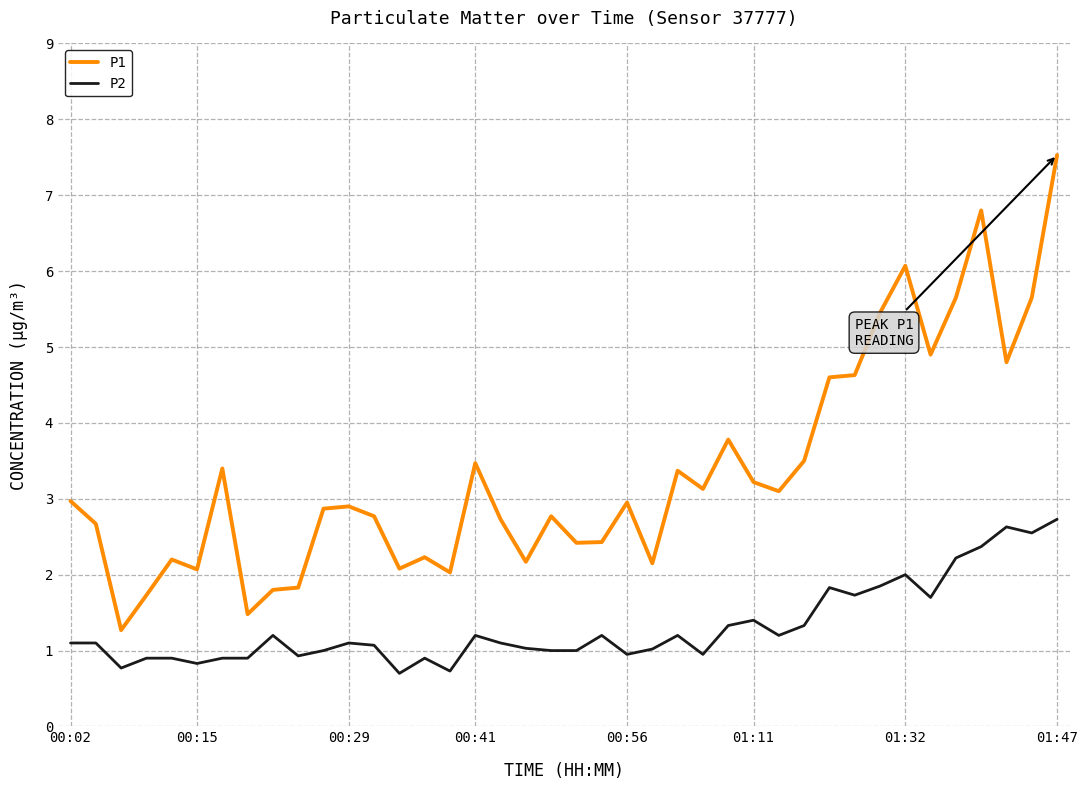

Which series has the largest total across all categories?

P1